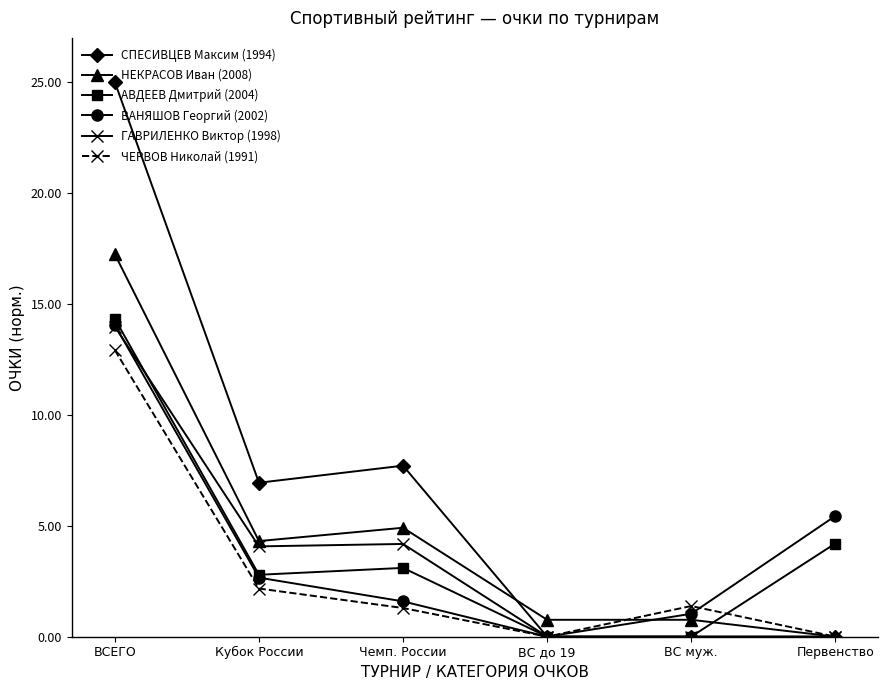

List the labels in order of ВАНЯШОВ Георгий (2002) value, smallest first.

ВС до 19, ВС муж., Чемп. России, Кубок России, Первенство, ВСЕГО